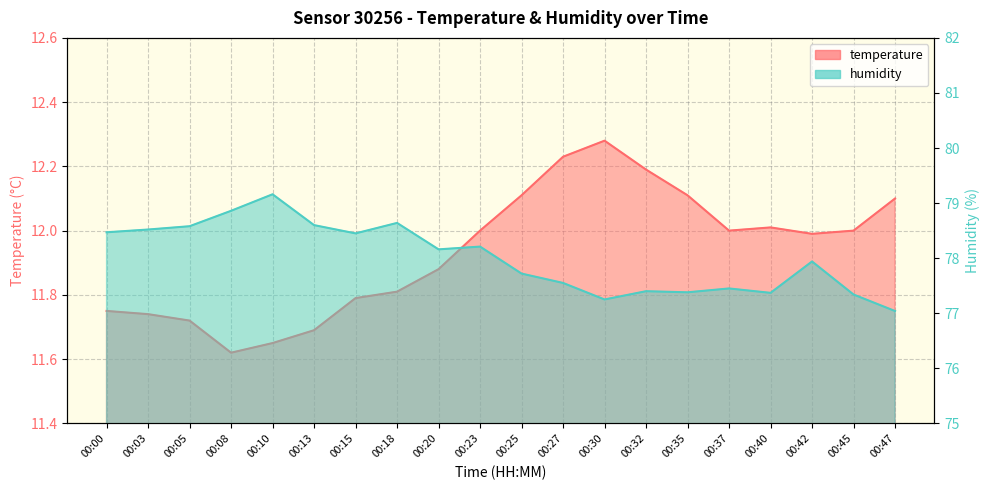

Is the value of temperature at 00:27 greater than the value of humidity at 00:08?

No